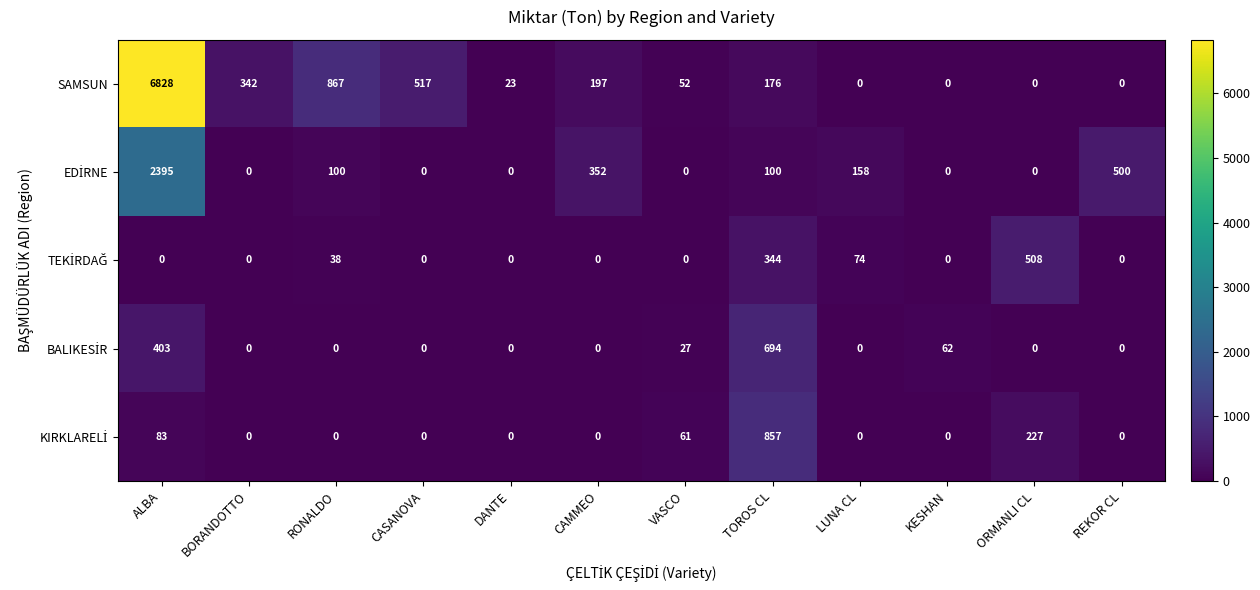

How many data points in SAMSUN are less than 176?

6